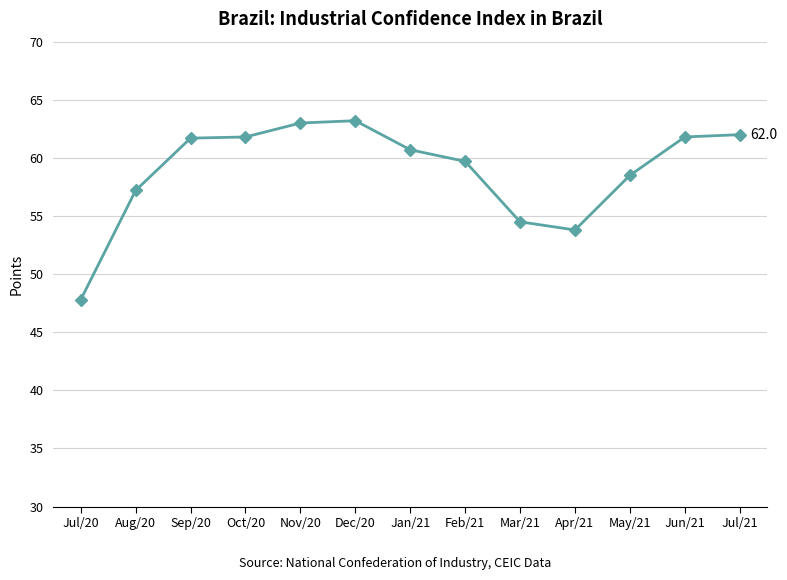

What is the difference between the values at Jan/21 and Dec/20?

2.5